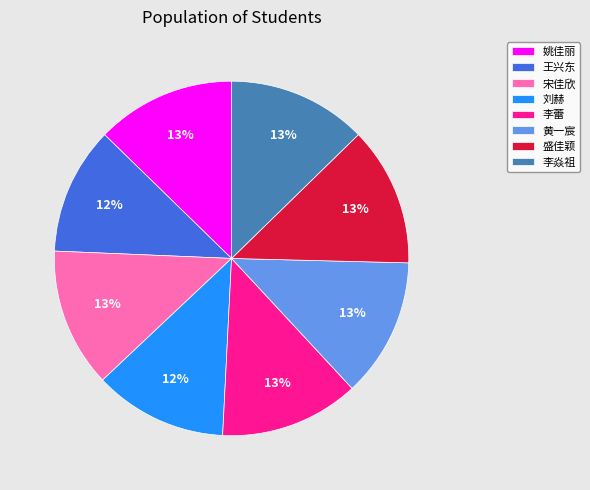

Does any single category account for the majority?

No